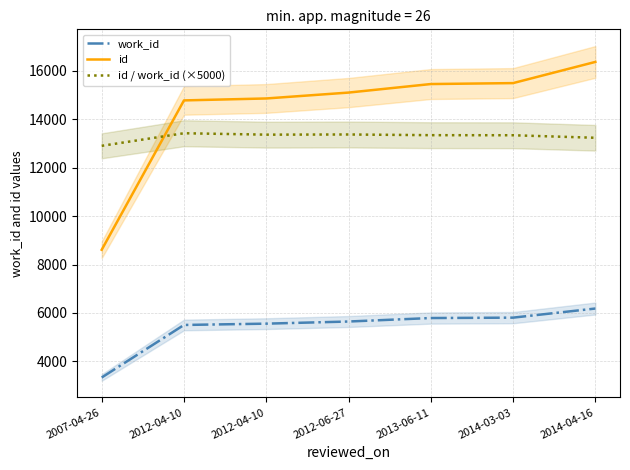

True or false: work_id and id cross at least once.

False